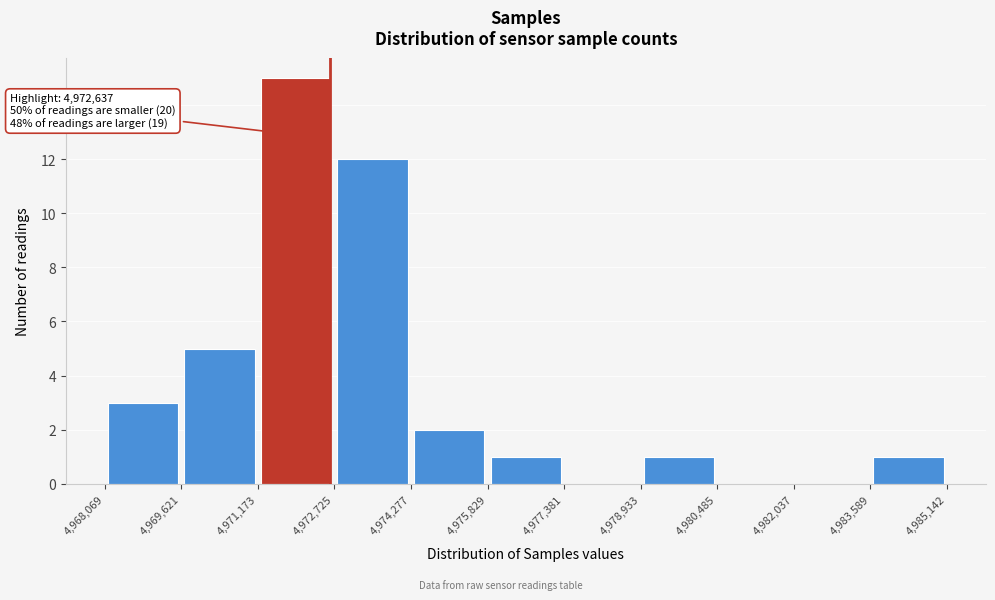

Over which range of the x-axis is the bar tallest?

4,971,173 to 4,972,725